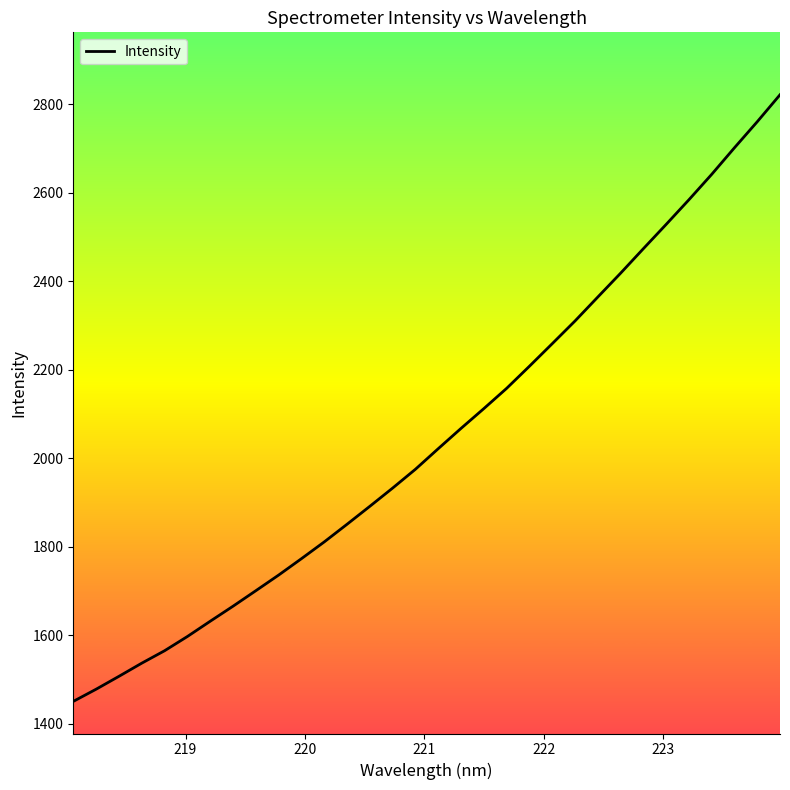

What is the greatest value displayed?

2821.3